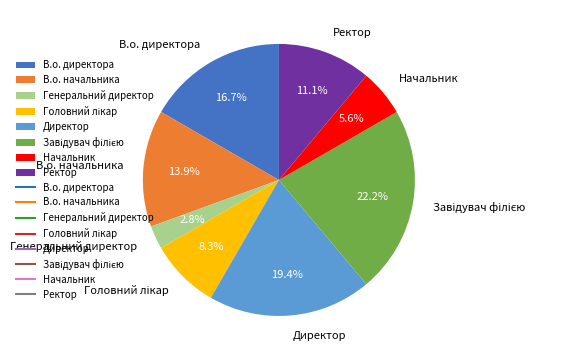

Is the sum of Генеральний директор and Директор greater than half?

No